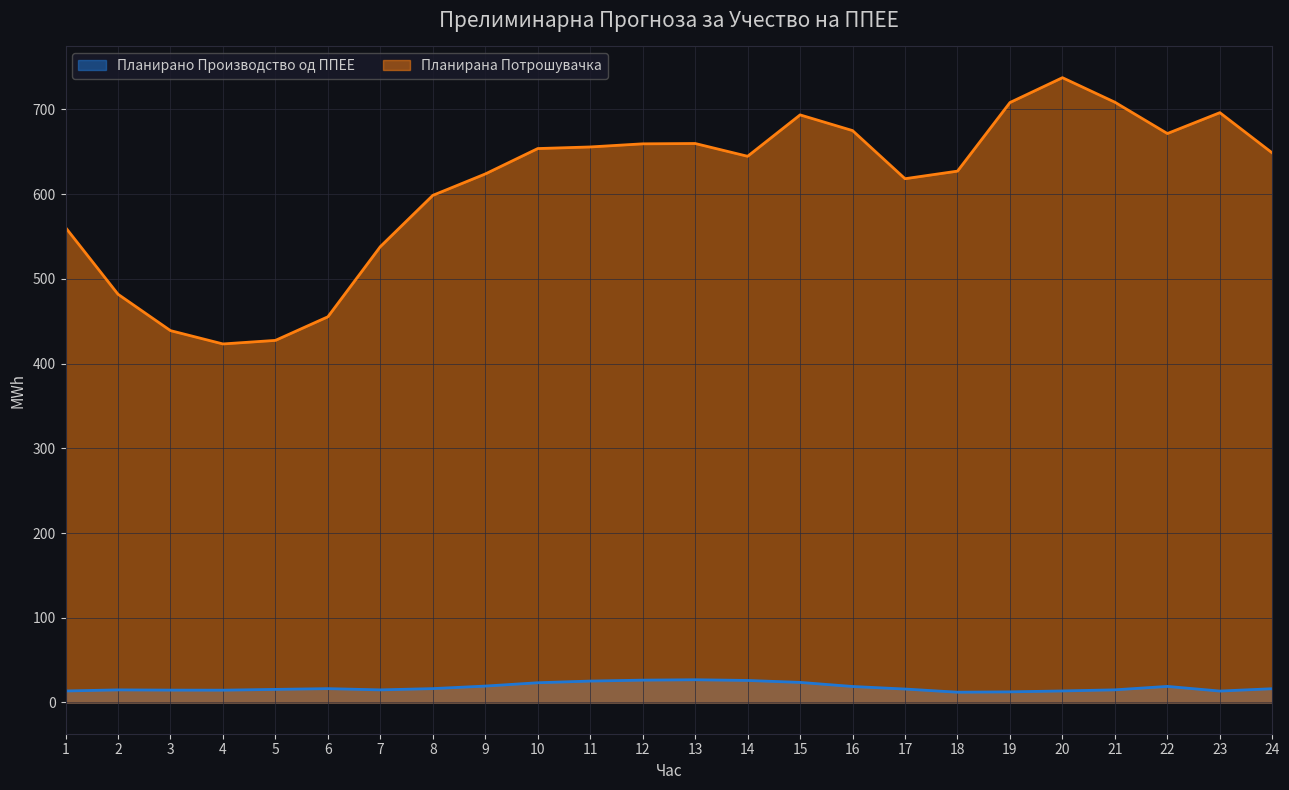

Is it true that Планирано Производство од ППЕЕ equals 12.0 at 11?

False